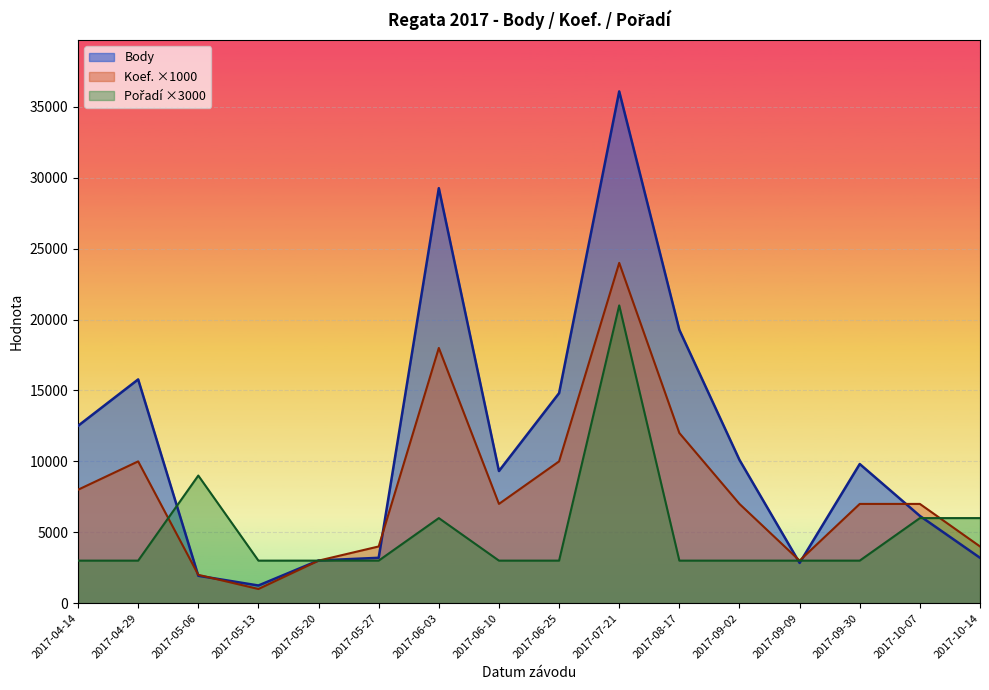

Rank the categories by Pořadí value from highest to lowest.

2017-07-21, 2017-05-06, 2017-06-03, 2017-10-07, 2017-10-14, 2017-04-14, 2017-04-29, 2017-05-13, 2017-05-20, 2017-05-27, 2017-06-10, 2017-06-25, 2017-08-17, 2017-09-02, 2017-09-09, 2017-09-30